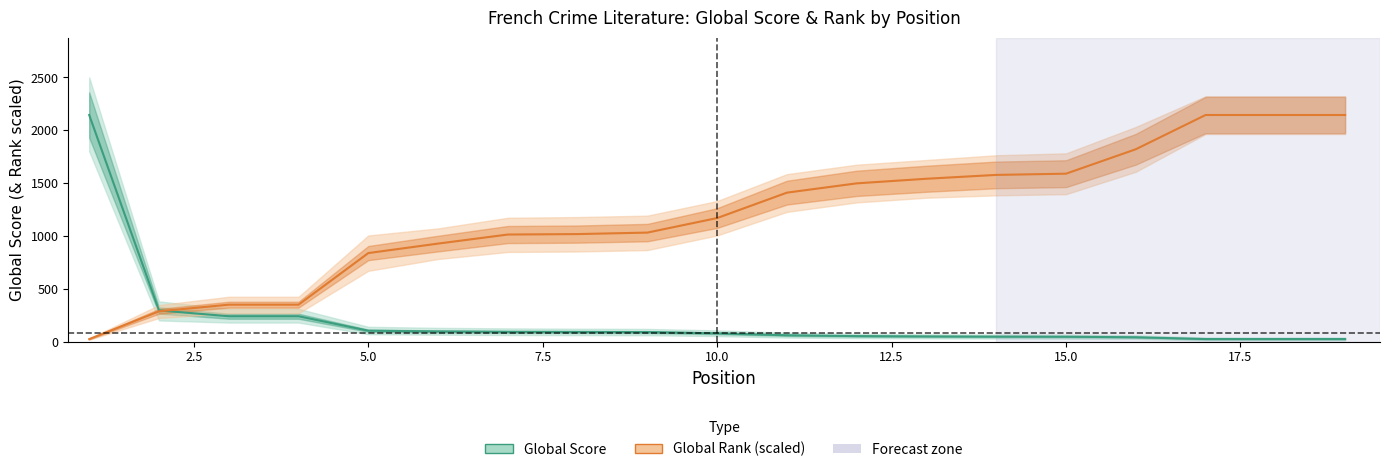

What is the highest value of the Global Score series?

2144.0